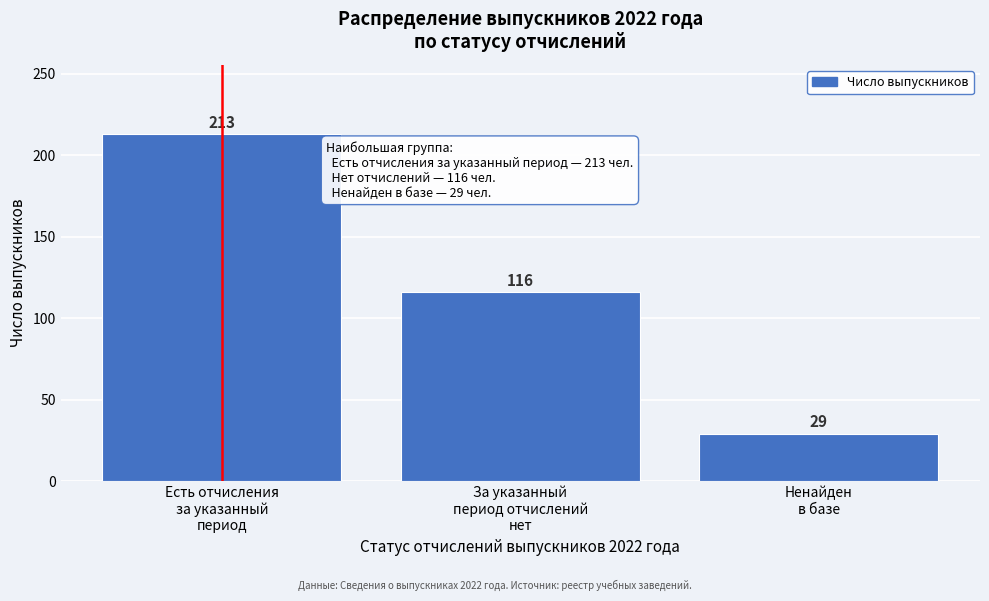

Reading left to right, extract all data points from this chart.

213	116	29